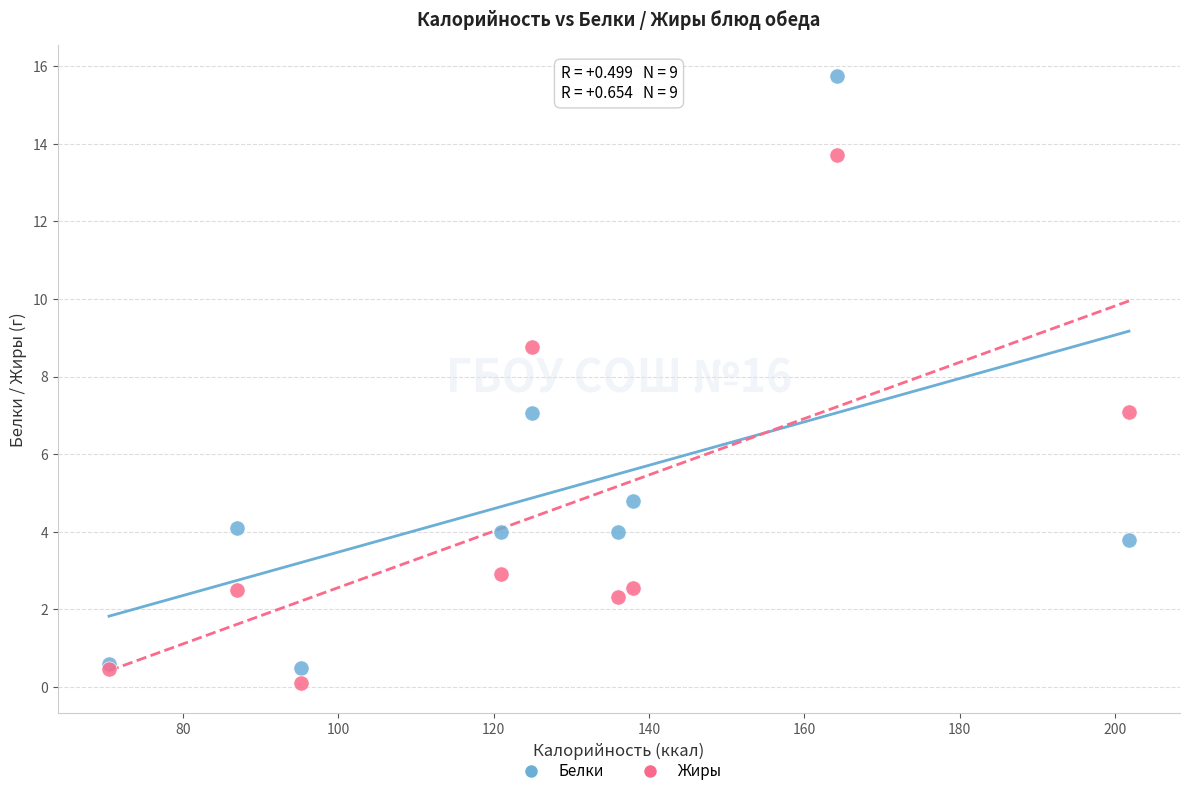

What are all the series names shown in the legend?

Белки, Жиры